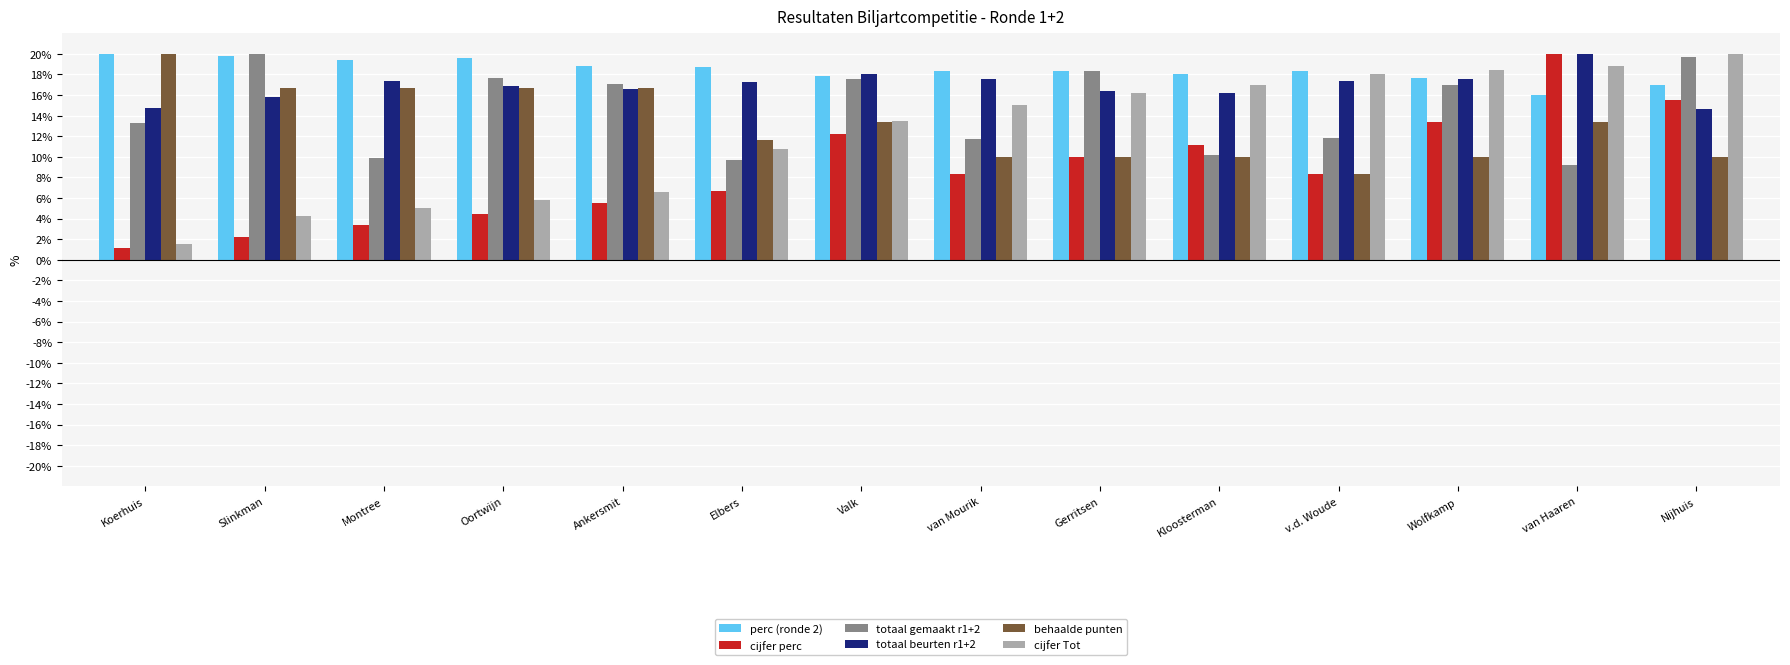

Reading left to right, list all the values displayed in this chart.

perc (ronde 2): 0.2	0.2	0.2	0.2	0.2	0.2	0.2	0.2	0.2	0.2	0.2	0.2	0.2	0.2
cijfer perc: 0.0	0.0	0.0	0.0	0.1	0.1	0.1	0.1	0.1	0.1	0.1	0.1	0.2	0.2
totaal gemaakt r1+2: 0.1	0.2	0.1	0.2	0.2	0.1	0.2	0.1	0.2	0.1	0.1	0.2	0.1	0.2
totaal beurten r1+2: 0.1	0.2	0.2	0.2	0.2	0.2	0.2	0.2	0.2	0.2	0.2	0.2	0.2	0.1
behaalde punten: 0.2	0.2	0.2	0.2	0.2	0.1	0.1	0.1	0.1	0.1	0.1	0.1	0.1	0.1
cijfer Tot: 0.0	0.0	0.1	0.1	0.1	0.1	0.1	0.2	0.2	0.2	0.2	0.2	0.2	0.2